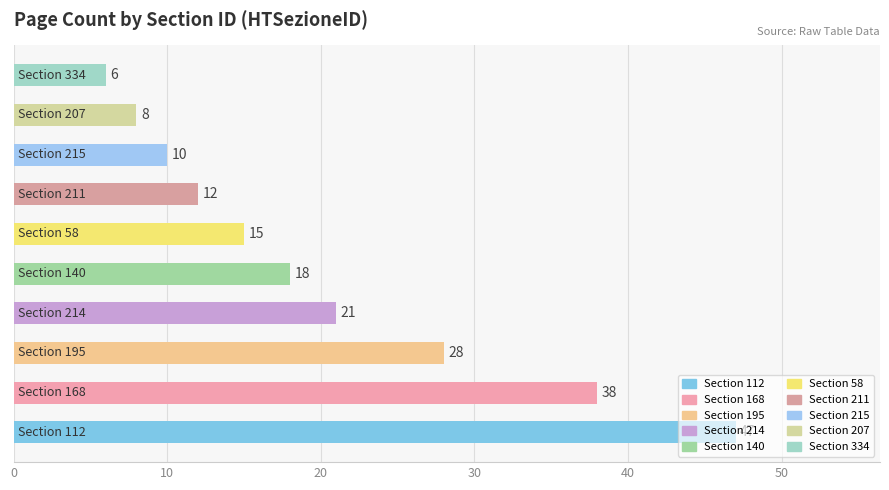

What is the smallest value displayed?

6